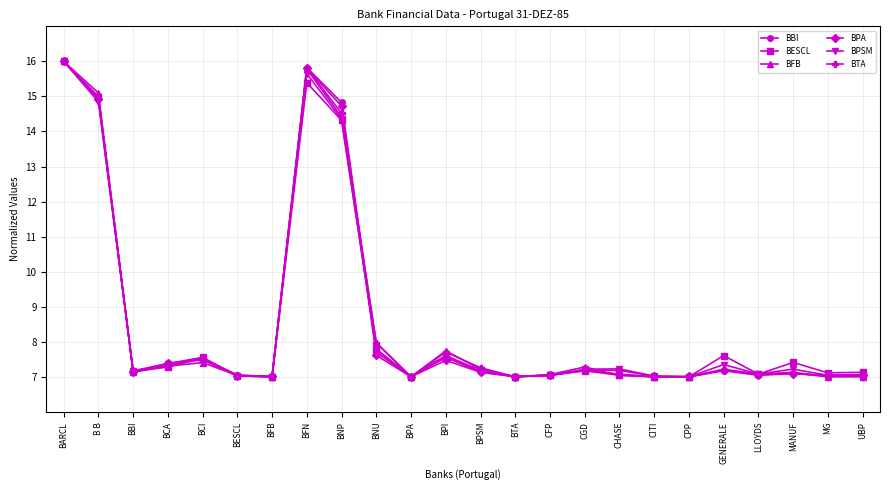

What is the lowest value of the BFB series?

7.0